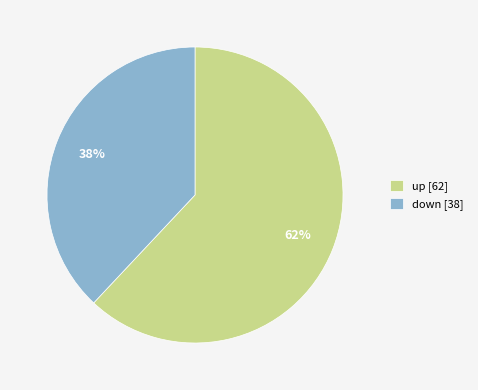

Rank the categories by value from highest to lowest.

up, down